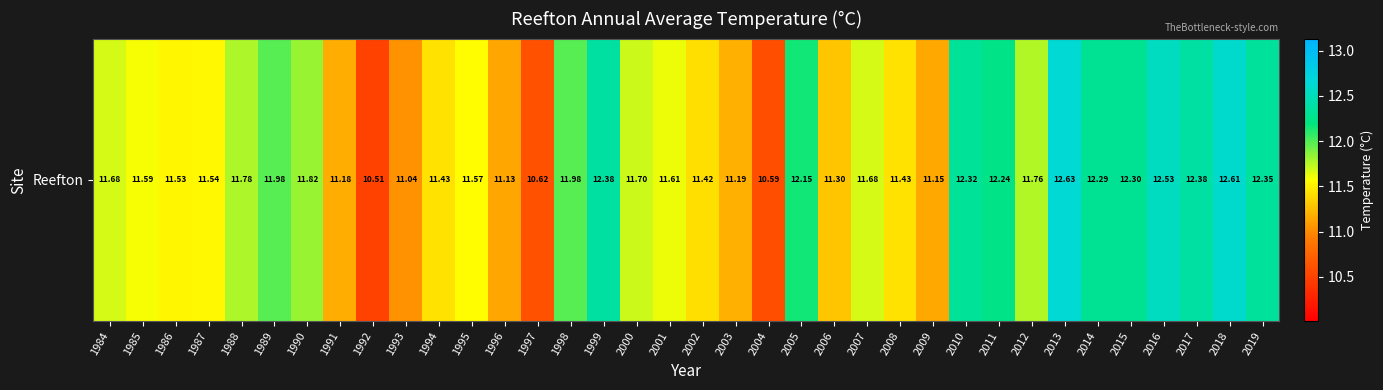

Between 1989 and 1987, which is larger?

1989